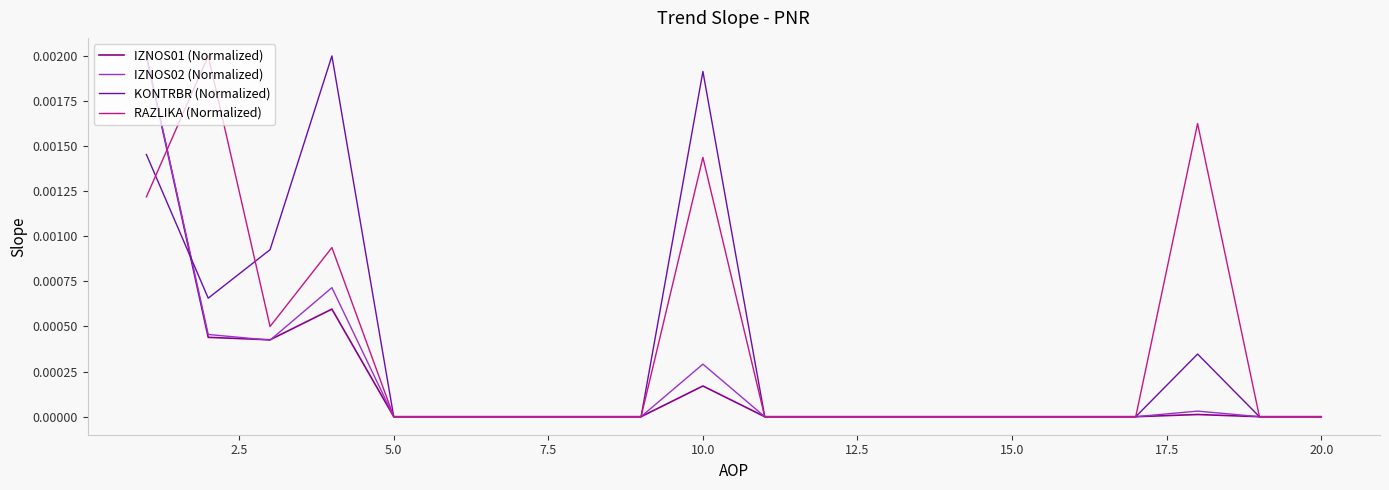

What are all the series names shown in the legend?

IZNOS01 (Normalized), IZNOS02 (Normalized), KONTRBR (Normalized), RAZLIKA (Normalized)